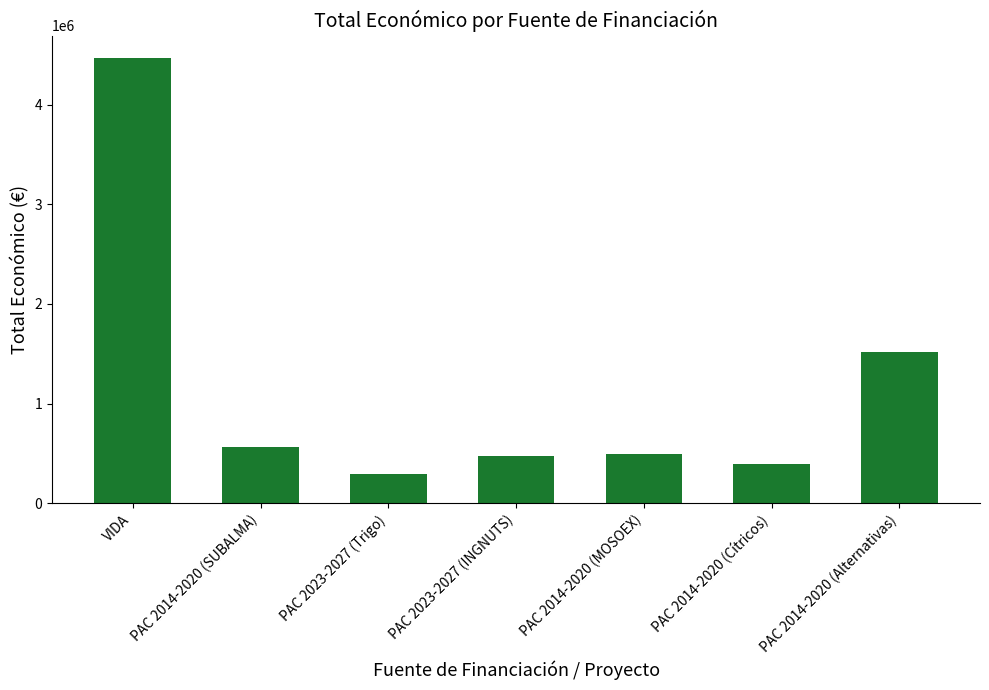

What is the value of the 2nd bar from the left?

564758